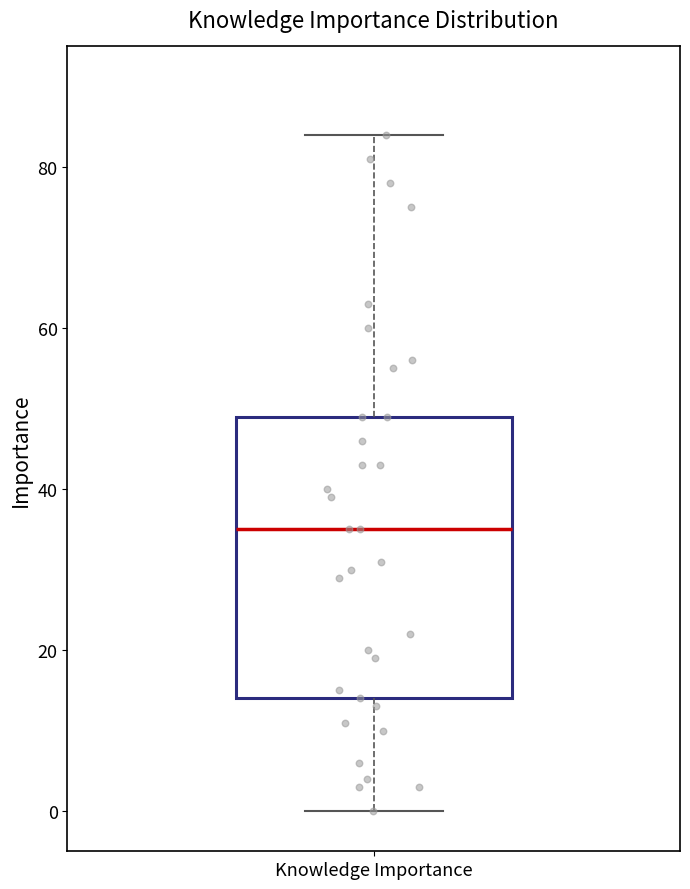

Read this box plot against the y-axis: the position of the median line, the range covered by the box, and the ends of both whiskers. The values are not printed on the chart, so give them approximately, as read against the axis.

median 36, box 14 to 50, whiskers 0 to 84